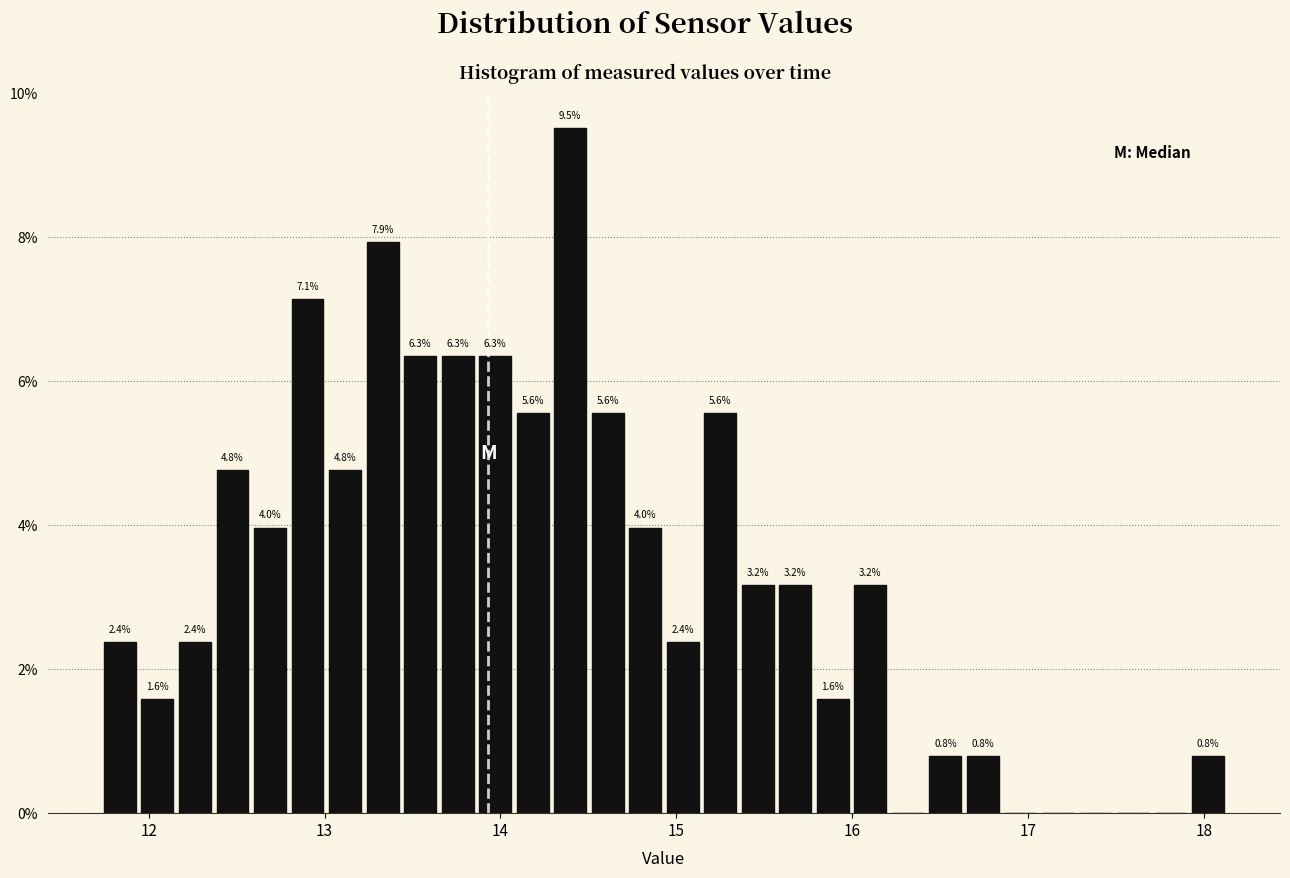

Read against the x-axis, roughly where is the centre of the tallest bar?

14.4